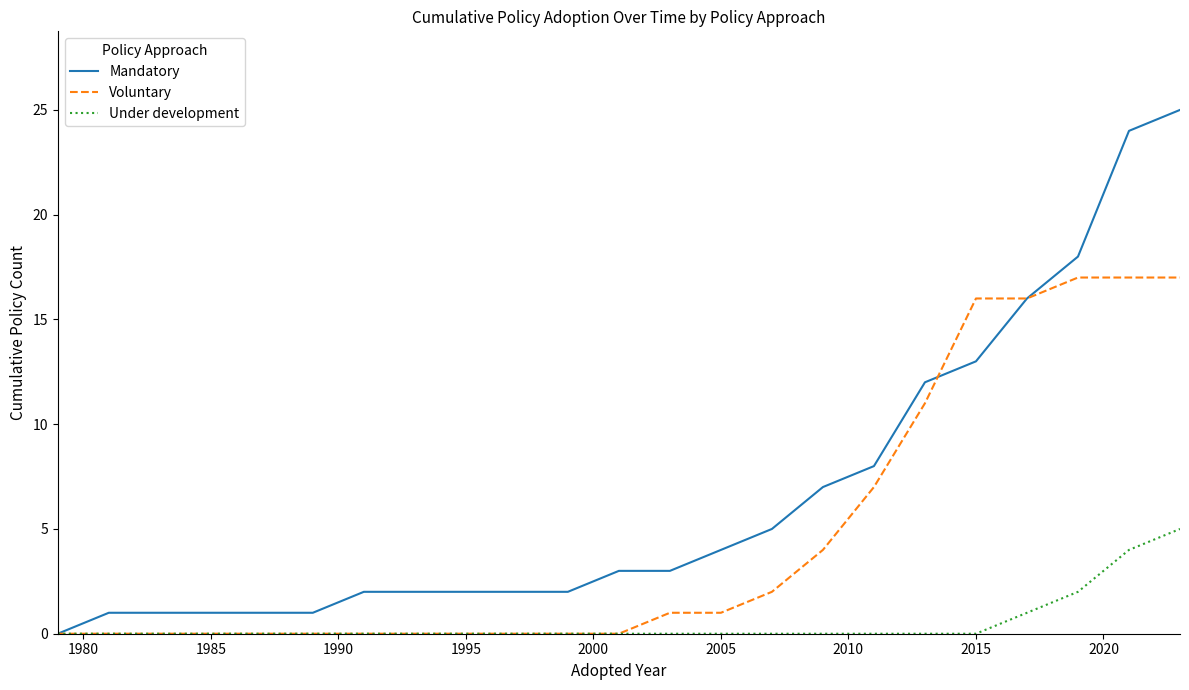

Rank the series by their average value, from lowest to highest.

Under development, Voluntary, Mandatory